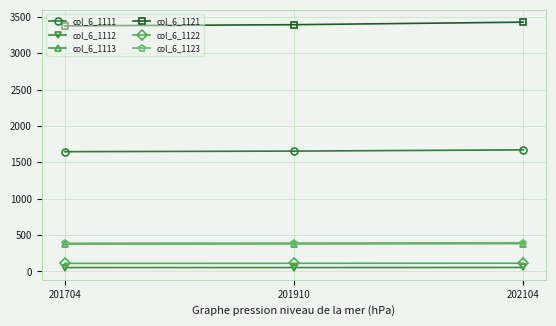

What is the average value of the col_6_1112 series?

54